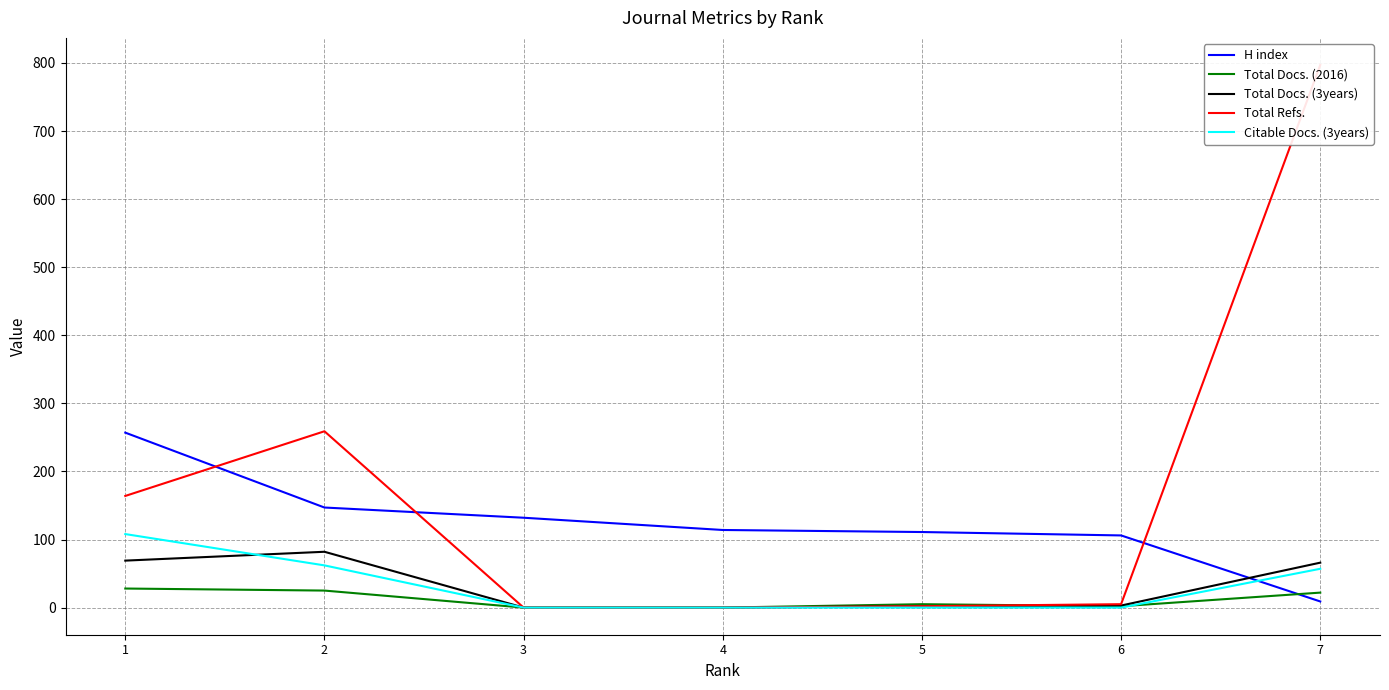

At 3, list the series in order from smallest to largest.

Total Docs. (2016), Total Docs. (3years), Total Refs., Citable Docs. (3years), H index